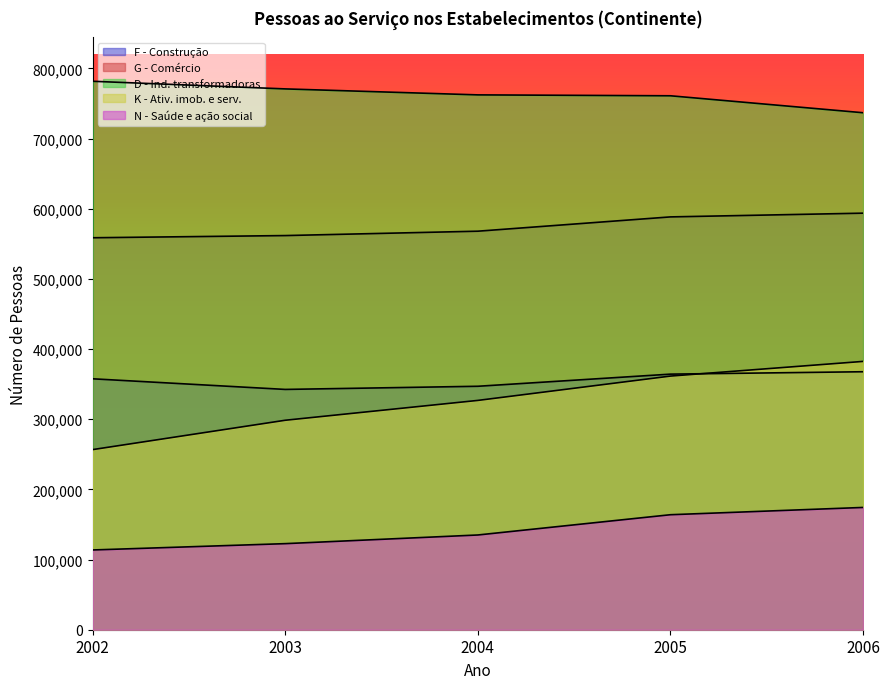

What is the spread (max minus min) of values at 2003?

648207